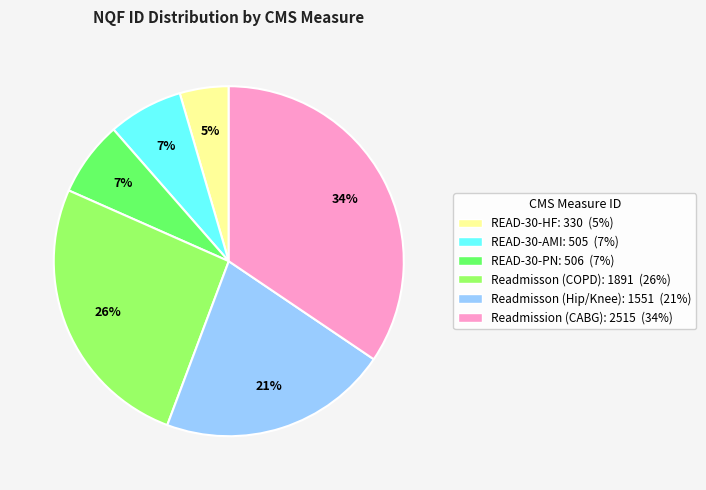

The Readmisson (Hip/Knee) slice represents 15% of the pie. True or false?

False